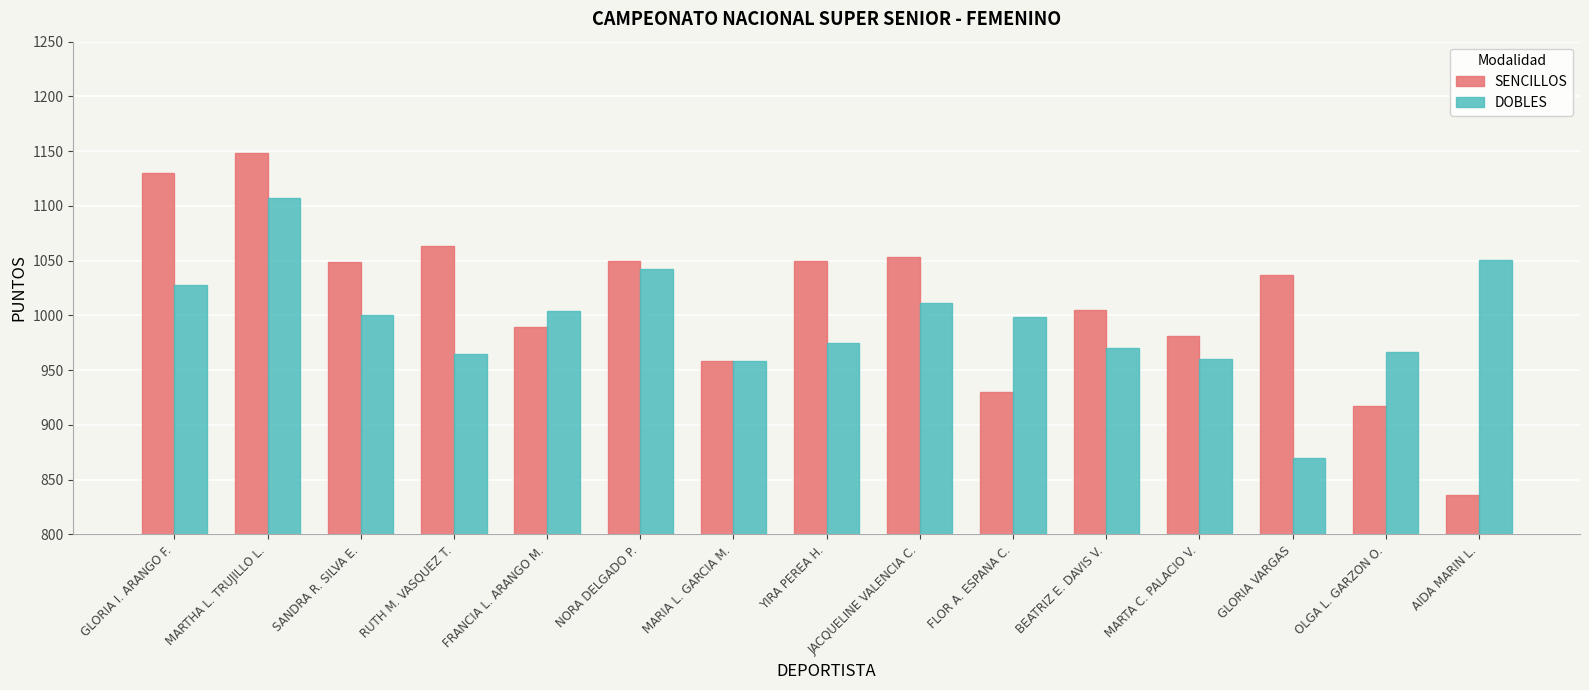

The value of SENCILLOS at AIDA MARIN L. is 836. True or false?

True